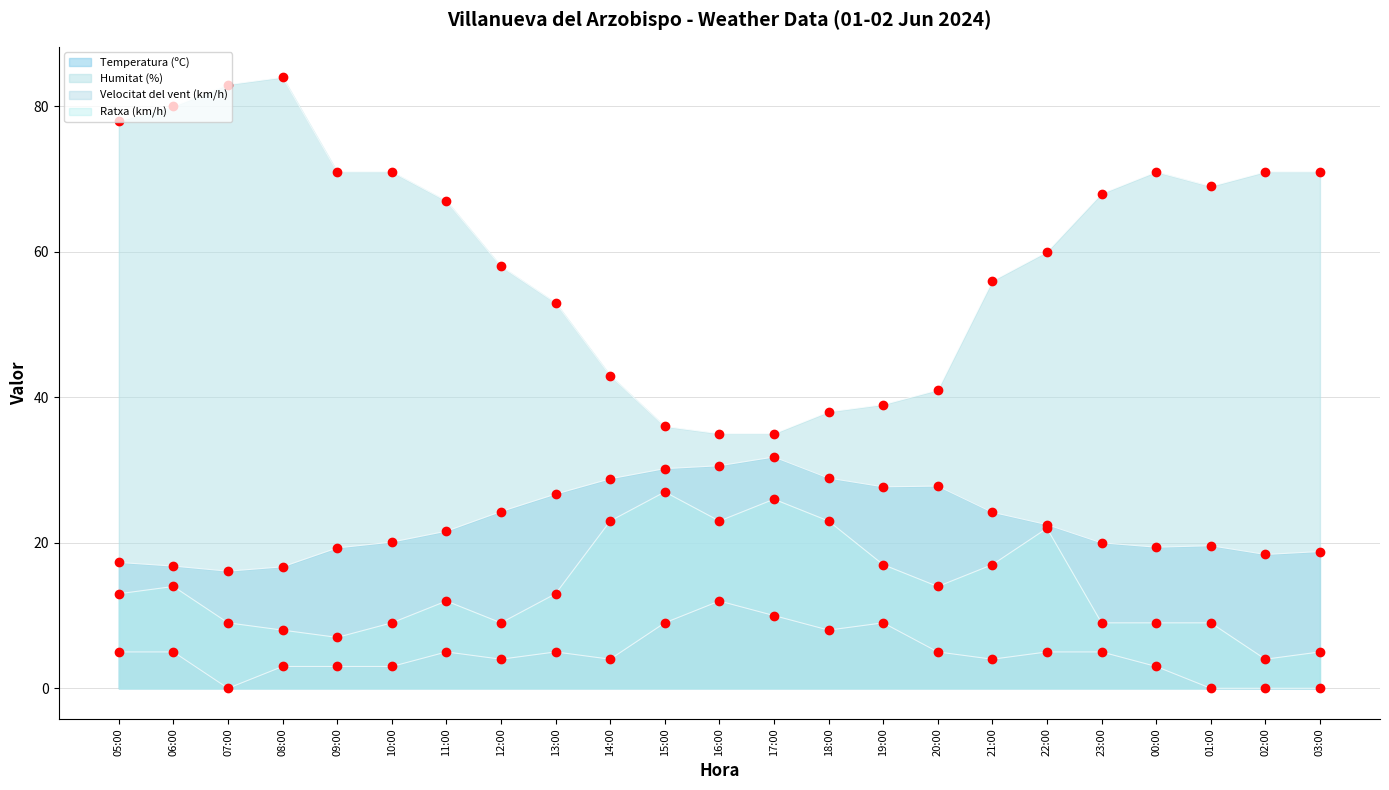

At how many categories does at least one series exceed 51?

16